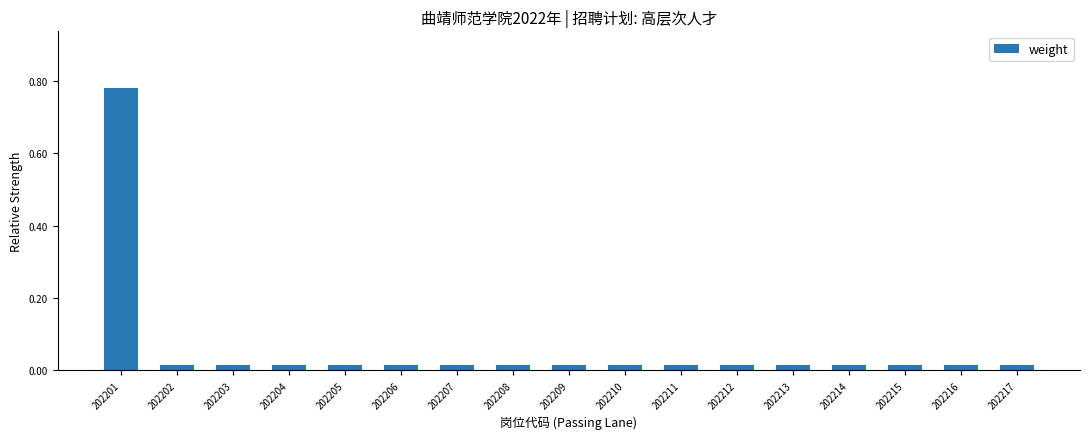

What is the sum of all values?

1.0